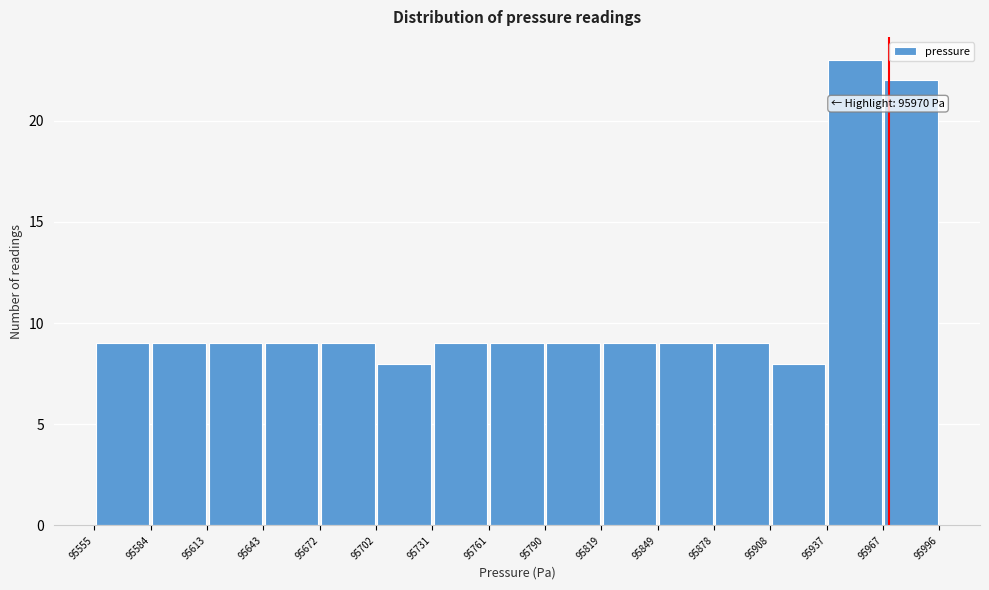

Over which range of the x-axis is the bar tallest?

95937 to 95967